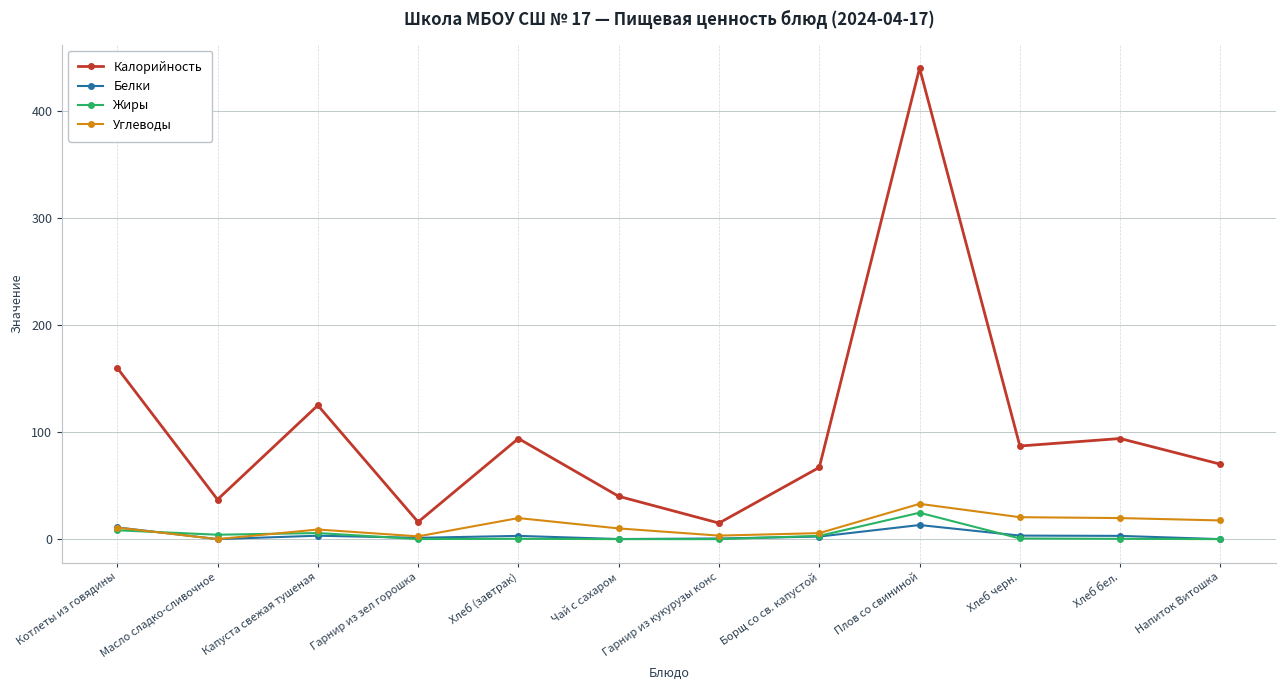

What is the difference between the maximum and minimum values in the Углеводы series?

32.9